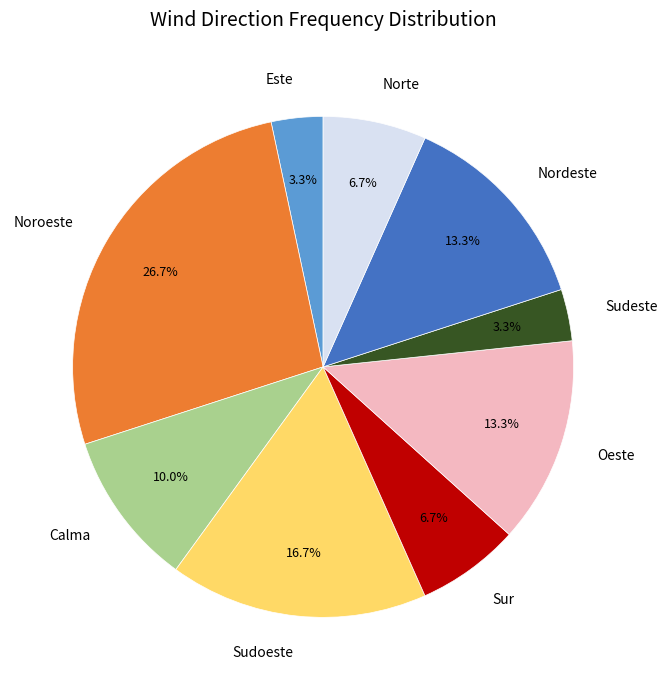

Count the number of slices in the pie.

9